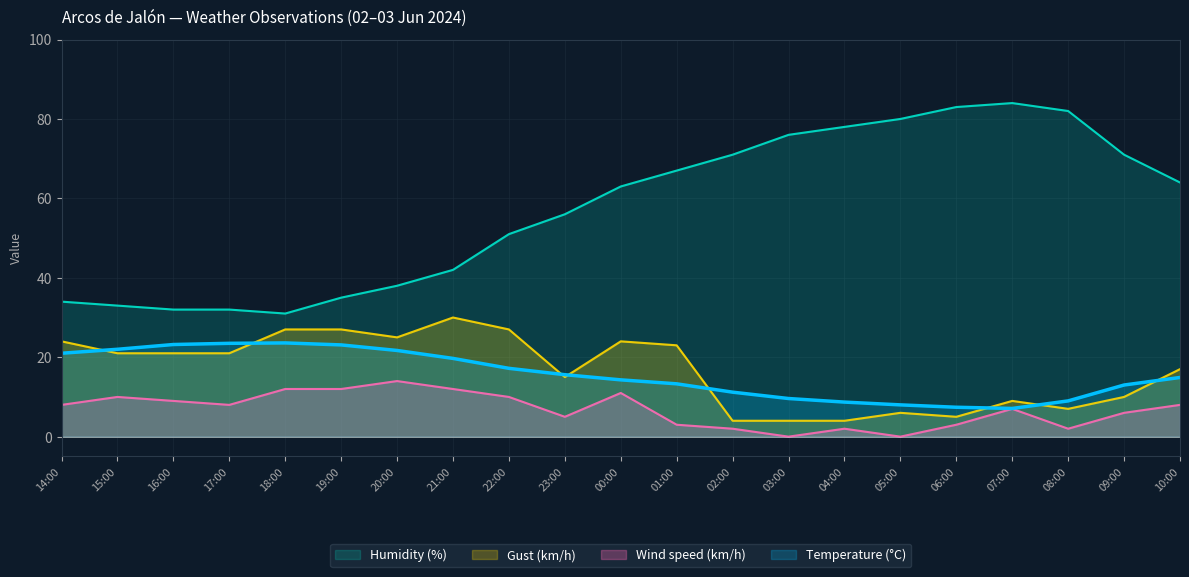

Reading right to left, extract all data points from this chart.

Temperature (°C): 14.9	13.0	9.0	7.1	7.4	8.0	8.7	9.6	11.2	13.3	14.3	15.6	17.2	19.7	21.7	23.1	23.6	23.5	23.2	22.0	21.0
Humidity (%): 64.0	71.0	82.0	84.0	83.0	80.0	78.0	76.0	71.0	67.0	63.0	56.0	51.0	42.0	38.0	35.0	31.0	32.0	32.0	33.0	34.0
Wind speed (km/h): 8.0	6.0	2.0	7.0	3.0	0.0	2.0	0.0	2.0	3.0	11.0	5.0	10.0	12.0	14.0	12.0	12.0	8.0	9.0	10.0	8.0
Gust (km/h): 17.0	10.0	7.0	9.0	5.0	6.0	4.0	4.0	4.0	23.0	24.0	15.0	27.0	30.0	25.0	27.0	27.0	21.0	21.0	21.0	24.0